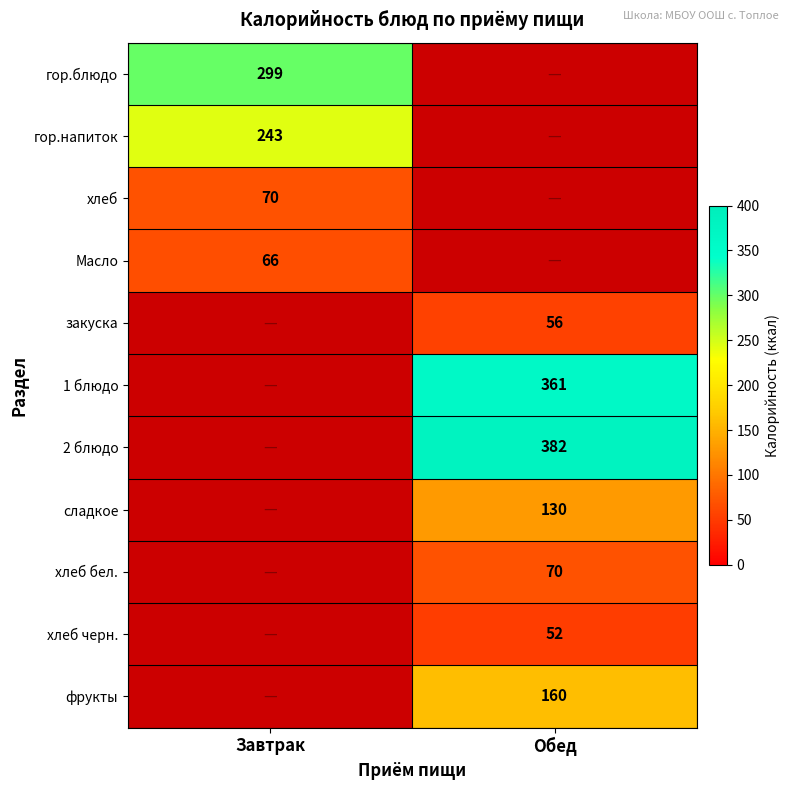

Is it true that гор.напиток equals 243 at Завтрак?

True